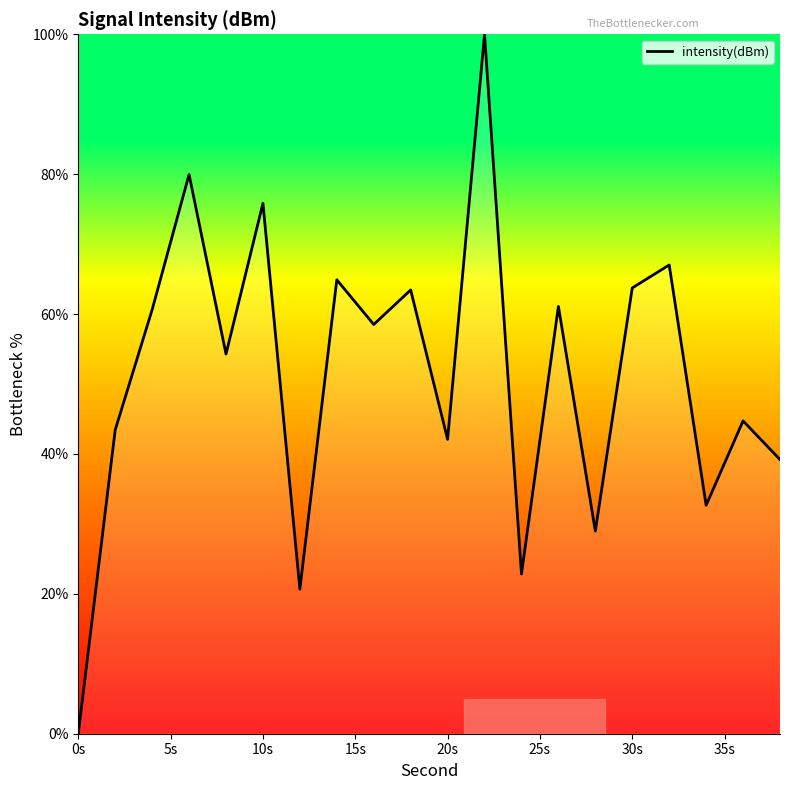

How many series are shown in this chart?

1